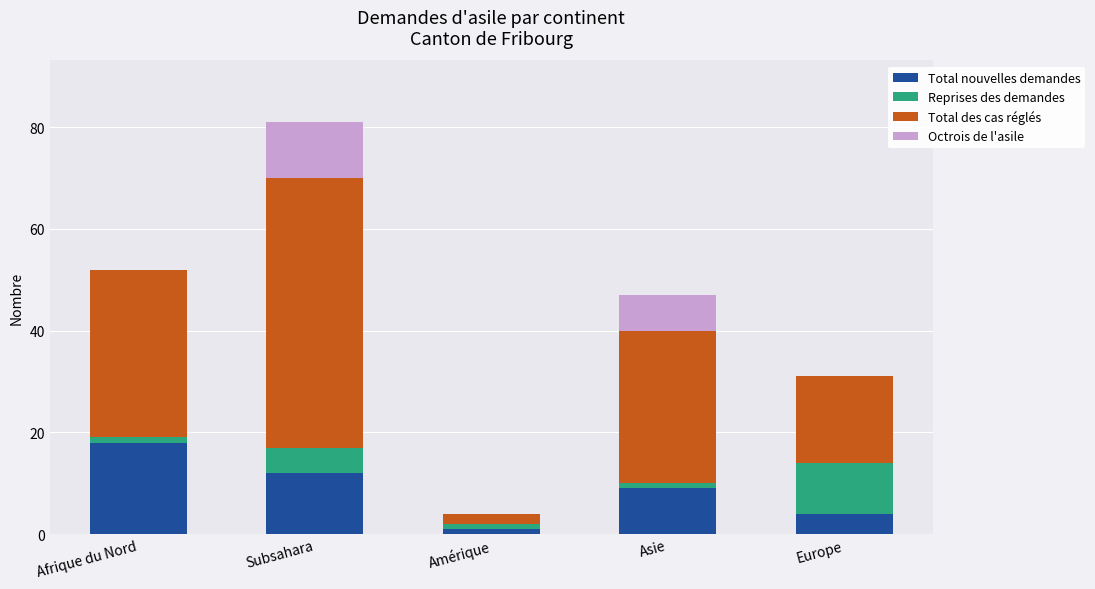

What is the total value across all series at Europe?

31